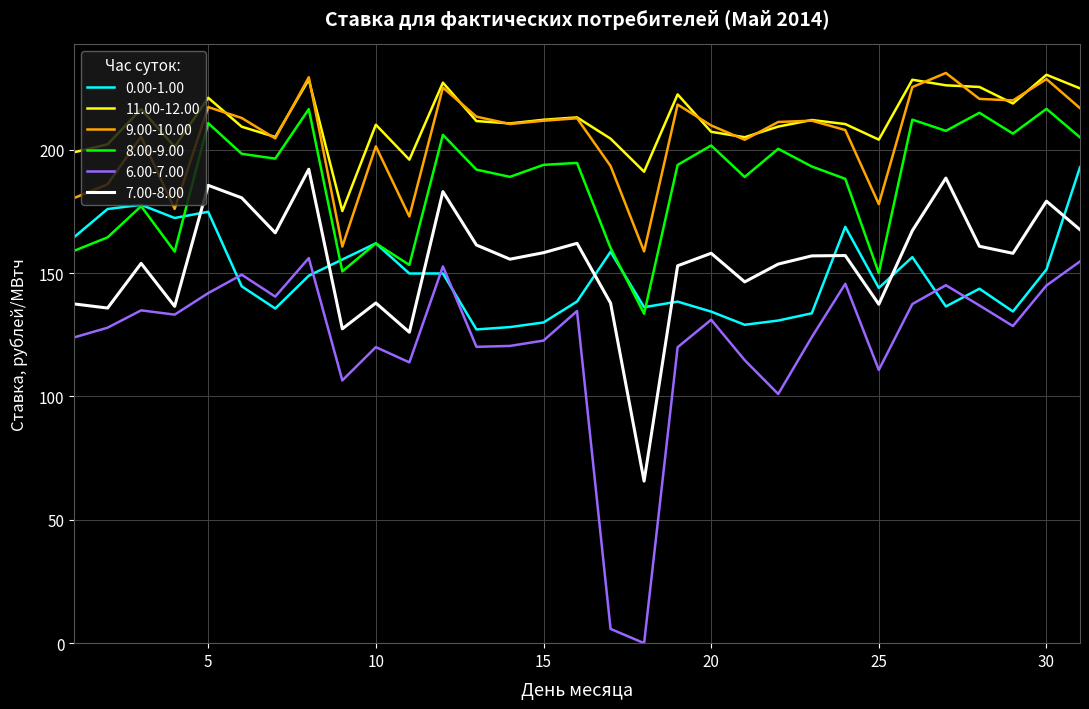

How many lines are shown in the chart?

6